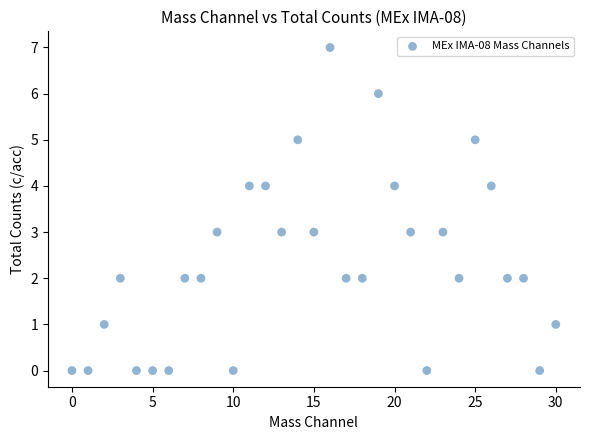

What is the range of Y values (max minus min)?

7